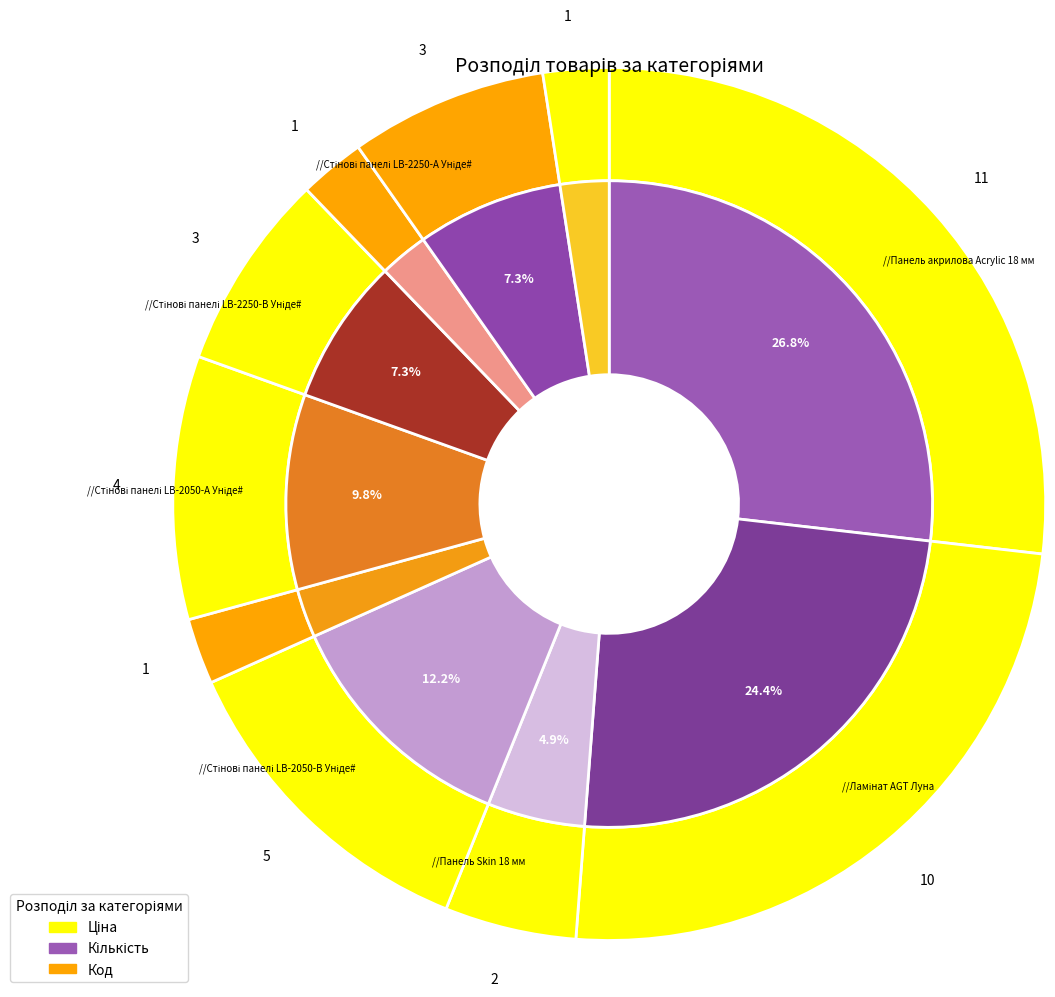

Is it true that Панель AGT 18 мм is 34% of the pie?

False